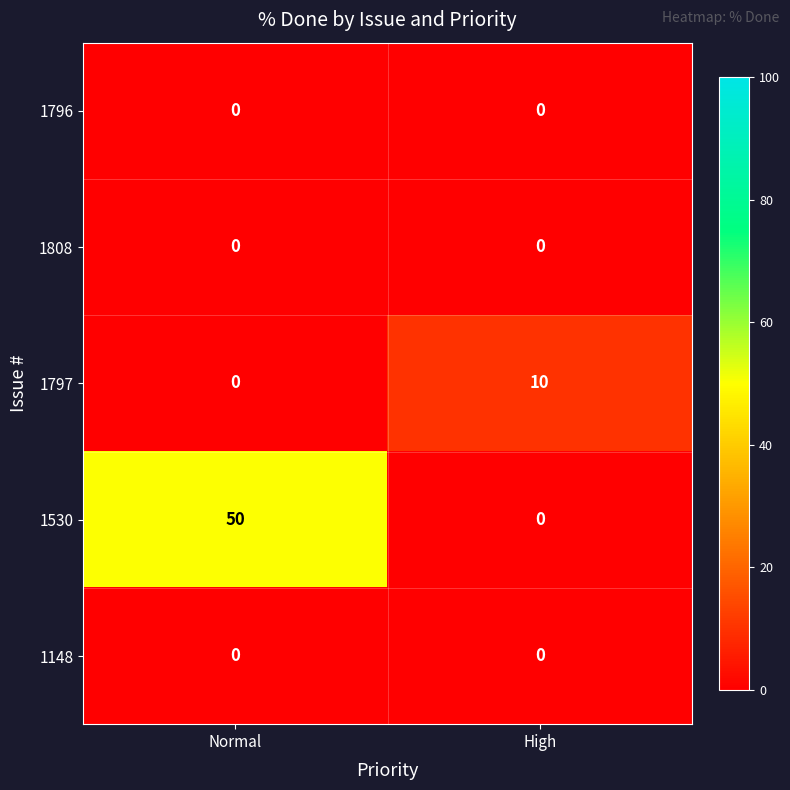

The 1797 series shows 0 at Normal. True or false?

True